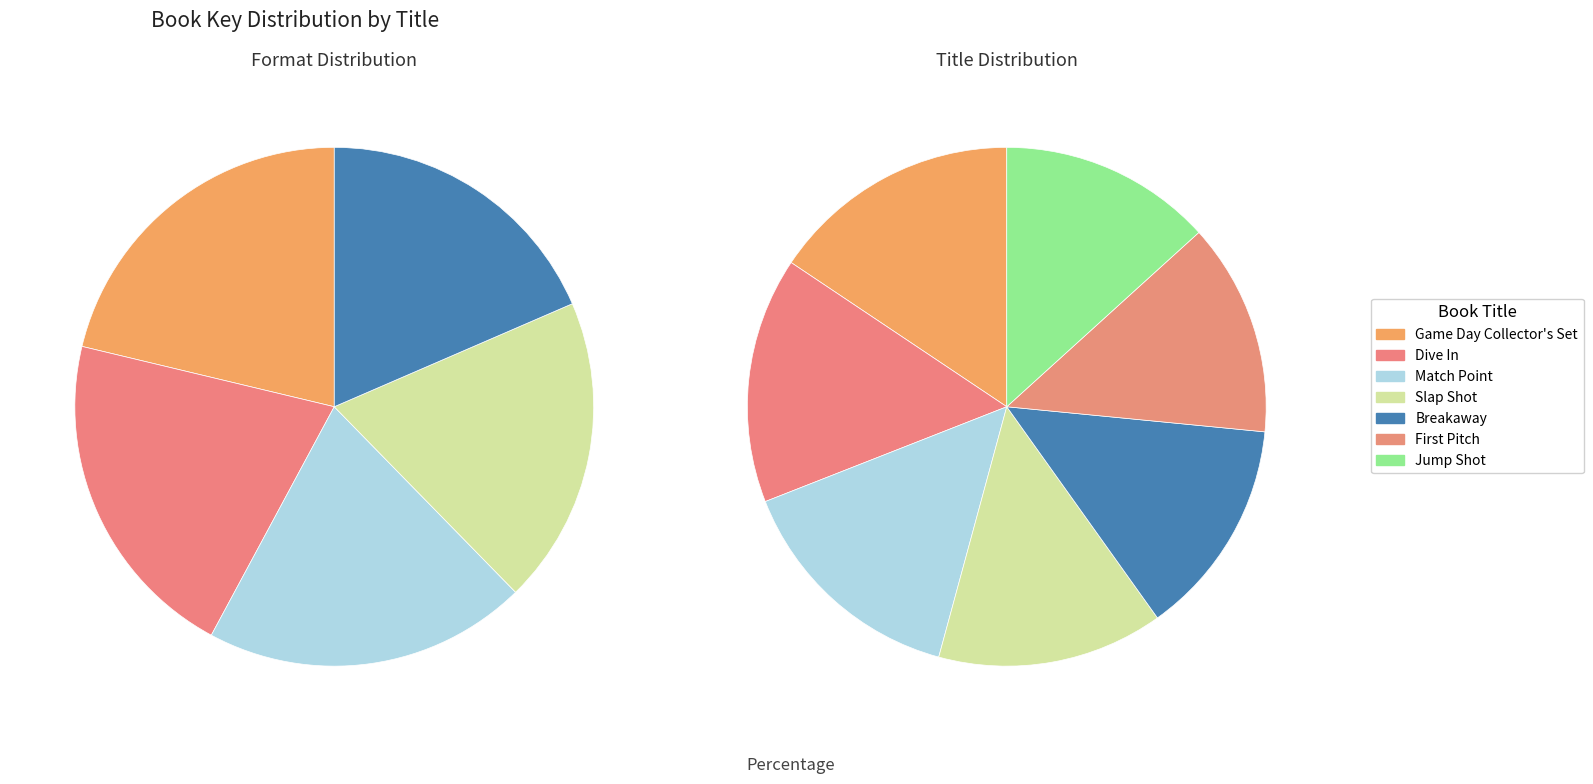

To the nearest percent, what is the average slice percentage?

14%